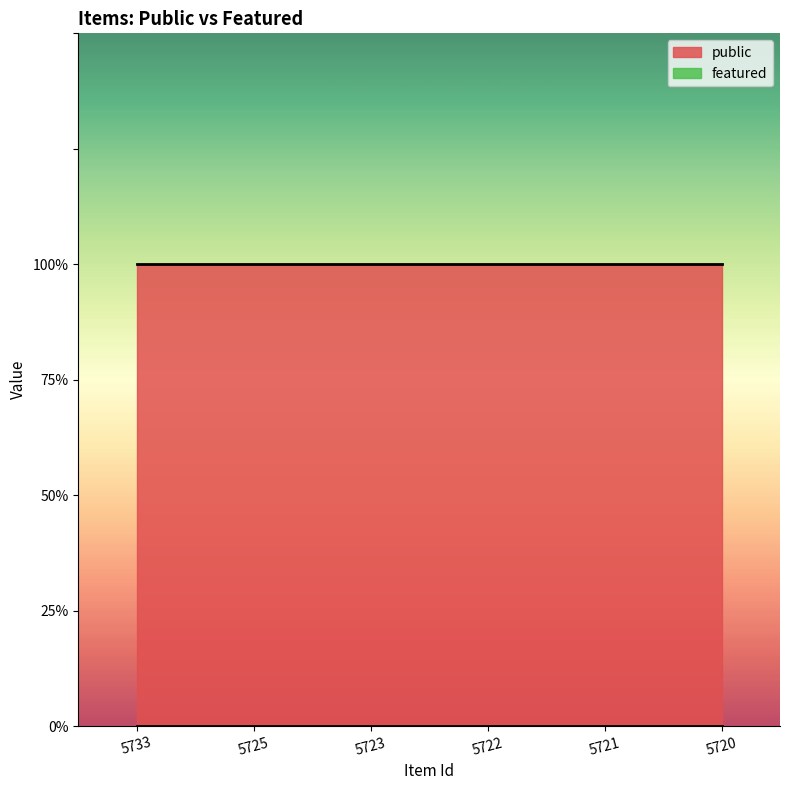

What are all the series names shown in the legend?

public, featured